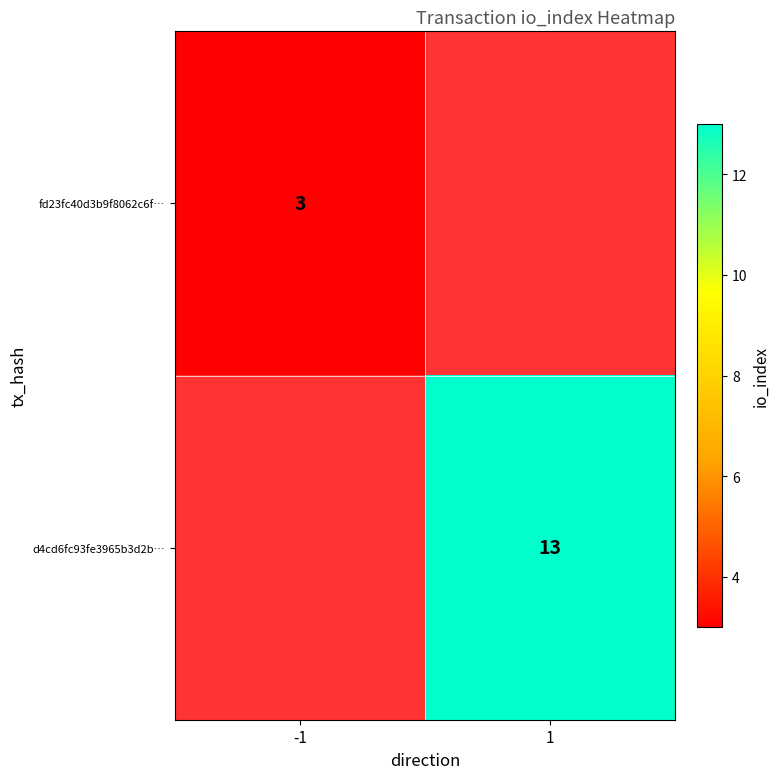

The fd23fc40d3b9f8062c6f… series shows 4 at -1. True or false?

False